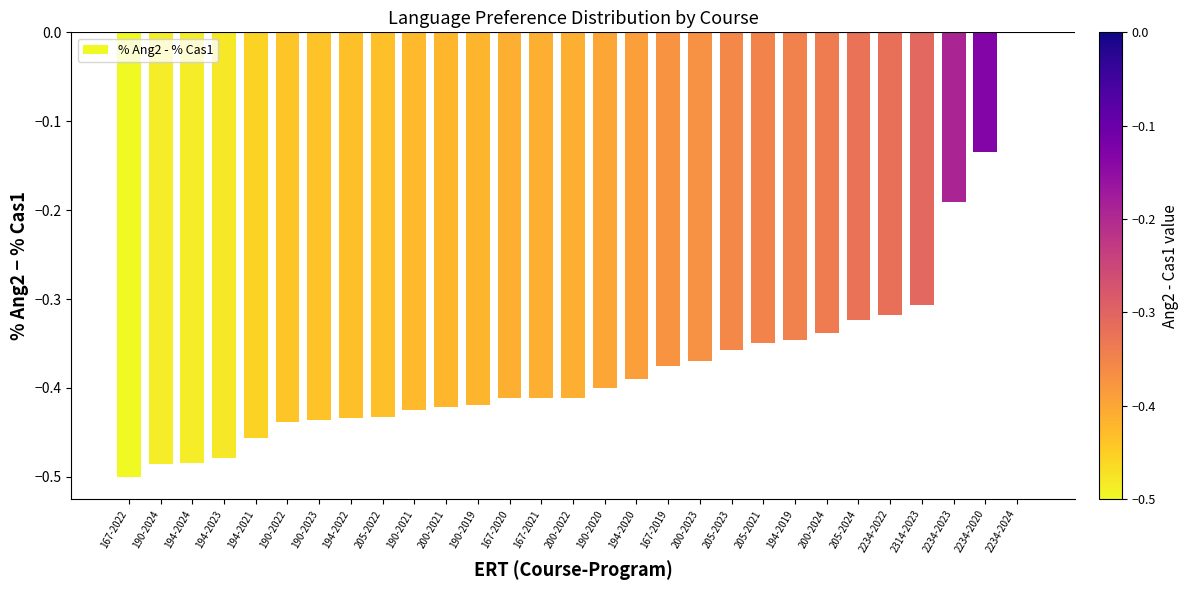

Are the bars horizontal?

No